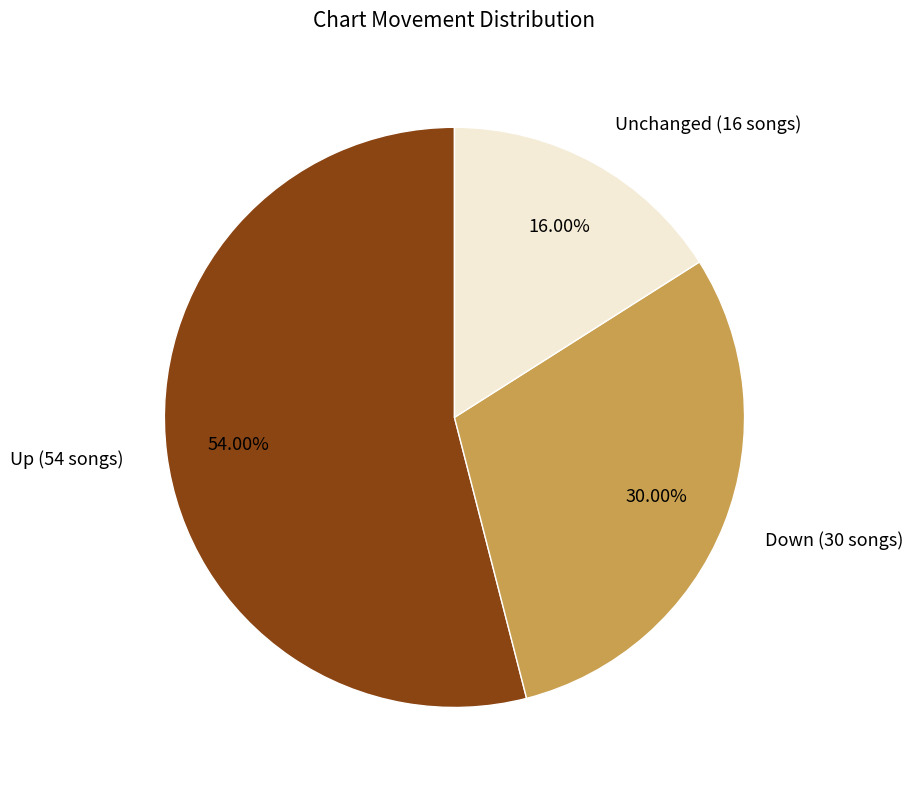

How many segments does this pie chart have?

3